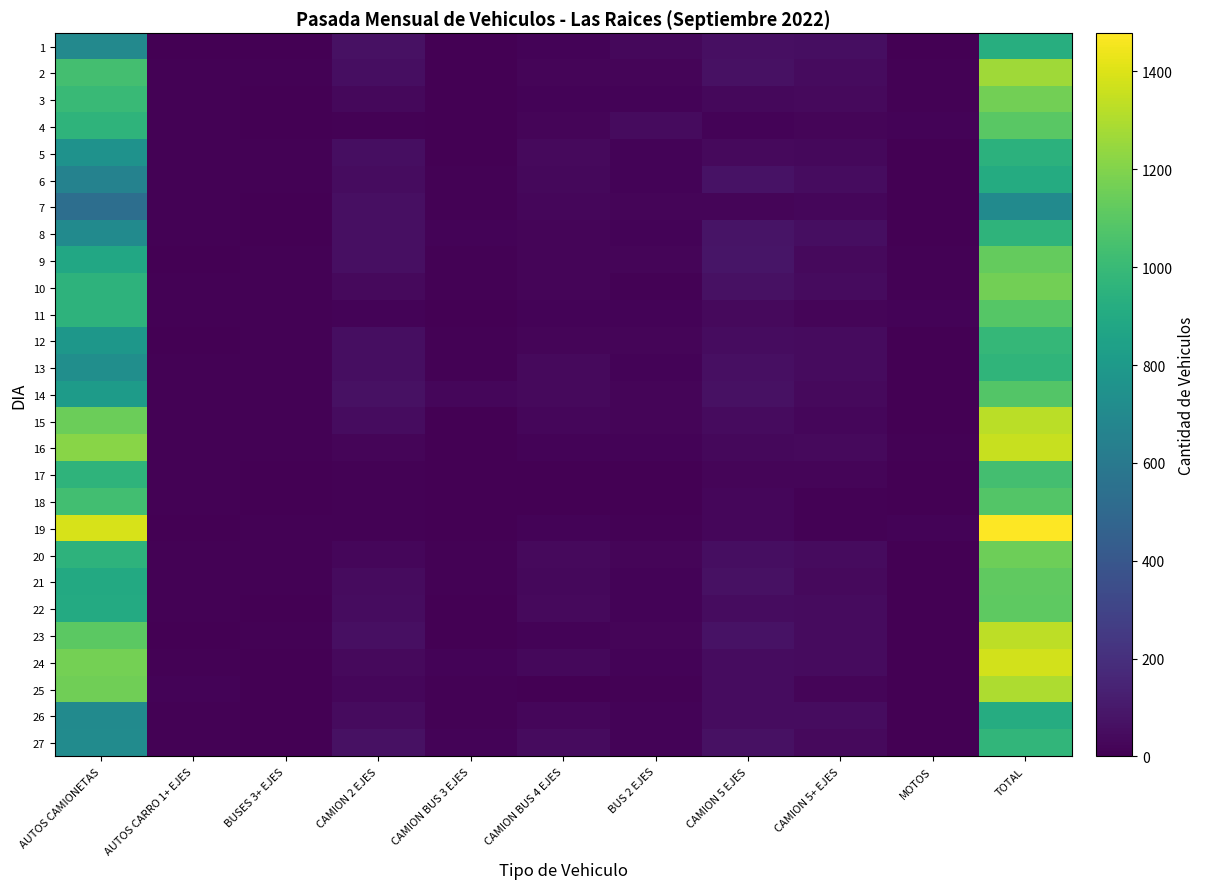

Reading left to right, extract all data points from this chart.

1: AUTOS CAMIONETAS=695	AUTOS CARRO 1+ EJES=2	BUSES 3+ EJES=4	CAMION 2 EJES=66	CAMION BUS 3 EJES=5	CAMION BUS 4 EJES=15	BUS 2 EJES=30	CAMION 5 EJES=59	CAMION 5+ EJES=53	MOTOS=0	TOTAL=929
2: AUTOS CAMIONETAS=1038	AUTOS CARRO 1+ EJES=10	BUSES 3+ EJES=6	CAMION 2 EJES=53	CAMION BUS 3 EJES=5	CAMION BUS 4 EJES=22	BUS 2 EJES=19	CAMION 5 EJES=65	CAMION 5+ EJES=43	MOTOS=8	TOTAL=1269
3: AUTOS CAMIONETAS=1004	AUTOS CARRO 1+ EJES=10	BUSES 3+ EJES=5	CAMION 2 EJES=32	CAMION BUS 3 EJES=3	CAMION BUS 4 EJES=13	BUS 2 EJES=17	CAMION 5 EJES=33	CAMION 5+ EJES=35	MOTOS=9	TOTAL=1161
4: AUTOS CAMIONETAS=962	AUTOS CARRO 1+ EJES=10	BUSES 3+ EJES=5	CAMION 2 EJES=9	CAMION BUS 3 EJES=0	CAMION BUS 4 EJES=19	BUS 2 EJES=43	CAMION 5 EJES=17	CAMION 5+ EJES=20	MOTOS=14	TOTAL=1099
5: AUTOS CAMIONETAS=755	AUTOS CARRO 1+ EJES=8	BUSES 3+ EJES=6	CAMION 2 EJES=55	CAMION BUS 3 EJES=1	CAMION BUS 4 EJES=39	BUS 2 EJES=16	CAMION 5 EJES=37	CAMION 5+ EJES=30	MOTOS=3	TOTAL=950
6: AUTOS CAMIONETAS=658	AUTOS CARRO 1+ EJES=11	BUSES 3+ EJES=6	CAMION 2 EJES=51	CAMION BUS 3 EJES=7	CAMION BUS 4 EJES=34	BUS 2 EJES=17	CAMION 5 EJES=71	CAMION 5+ EJES=50	MOTOS=3	TOTAL=908
7: AUTOS CAMIONETAS=535	AUTOS CARRO 1+ EJES=7	BUSES 3+ EJES=2	CAMION 2 EJES=61	CAMION BUS 3 EJES=9	CAMION BUS 4 EJES=26	BUS 2 EJES=18	CAMION 5 EJES=23	CAMION 5+ EJES=26	MOTOS=0	TOTAL=707
8: AUTOS CAMIONETAS=705	AUTOS CARRO 1+ EJES=6	BUSES 3+ EJES=5	CAMION 2 EJES=58	CAMION BUS 3 EJES=15	CAMION BUS 4 EJES=23	BUS 2 EJES=17	CAMION 5 EJES=76	CAMION 5+ EJES=53	MOTOS=1	TOTAL=959
9: AUTOS CAMIONETAS=884	AUTOS CARRO 1+ EJES=5	BUSES 3+ EJES=6	CAMION 2 EJES=61	CAMION BUS 3 EJES=6	CAMION BUS 4 EJES=20	BUS 2 EJES=19	CAMION 5 EJES=83	CAMION 5+ EJES=38	MOTOS=8	TOTAL=1130
10: AUTOS CAMIONETAS=953	AUTOS CARRO 1+ EJES=10	BUSES 3+ EJES=6	CAMION 2 EJES=37	CAMION BUS 3 EJES=8	CAMION BUS 4 EJES=19	BUS 2 EJES=11	CAMION 5 EJES=68	CAMION 5+ EJES=43	MOTOS=9	TOTAL=1164
11: AUTOS CAMIONETAS=955	AUTOS CARRO 1+ EJES=11	BUSES 3+ EJES=6	CAMION 2 EJES=16	CAMION BUS 3 EJES=0	CAMION BUS 4 EJES=13	BUS 2 EJES=14	CAMION 5 EJES=37	CAMION 5+ EJES=23	MOTOS=14	TOTAL=1089
12: AUTOS CAMIONETAS=781	AUTOS CARRO 1+ EJES=4	BUSES 3+ EJES=6	CAMION 2 EJES=52	CAMION BUS 3 EJES=6	CAMION BUS 4 EJES=21	BUS 2 EJES=21	CAMION 5 EJES=51	CAMION 5+ EJES=43	MOTOS=0	TOTAL=985
13: AUTOS CAMIONETAS=730	AUTOS CARRO 1+ EJES=6	BUSES 3+ EJES=6	CAMION 2 EJES=55	CAMION BUS 3 EJES=9	CAMION BUS 4 EJES=40	BUS 2 EJES=14	CAMION 5 EJES=60	CAMION 5+ EJES=41	MOTOS=4	TOTAL=965
14: AUTOS CAMIONETAS=810	AUTOS CARRO 1+ EJES=10	BUSES 3+ EJES=6	CAMION 2 EJES=65	CAMION BUS 3 EJES=28	CAMION BUS 4 EJES=36	BUS 2 EJES=20	CAMION 5 EJES=66	CAMION 5+ EJES=38	MOTOS=2	TOTAL=1081
15: AUTOS CAMIONETAS=1145	AUTOS CARRO 1+ EJES=7	BUSES 3+ EJES=6	CAMION 2 EJES=49	CAMION BUS 3 EJES=2	CAMION BUS 4 EJES=26	BUS 2 EJES=18	CAMION 5 EJES=46	CAMION 5+ EJES=28	MOTOS=0	TOTAL=1327
16: AUTOS CAMIONETAS=1213	AUTOS CARRO 1+ EJES=8	BUSES 3+ EJES=6	CAMION 2 EJES=19	CAMION BUS 3 EJES=2	CAMION BUS 4 EJES=16	BUS 2 EJES=13	CAMION 5 EJES=33	CAMION 5+ EJES=37	MOTOS=7	TOTAL=1354
17: AUTOS CAMIONETAS=962	AUTOS CARRO 1+ EJES=10	BUSES 3+ EJES=5	CAMION 2 EJES=9	CAMION BUS 3 EJES=2	CAMION BUS 4 EJES=4	BUS 2 EJES=3	CAMION 5 EJES=19	CAMION 5+ EJES=18	MOTOS=4	TOTAL=1036
18: AUTOS CAMIONETAS=1030	AUTOS CARRO 1+ EJES=7	BUSES 3+ EJES=5	CAMION 2 EJES=8	CAMION BUS 3 EJES=0	CAMION BUS 4 EJES=1	BUS 2 EJES=2	CAMION 5 EJES=24	CAMION 5+ EJES=8	MOTOS=0	TOTAL=1085
19: AUTOS CAMIONETAS=1387	AUTOS CARRO 1+ EJES=5	BUSES 3+ EJES=6	CAMION 2 EJES=11	CAMION BUS 3 EJES=0	CAMION BUS 4 EJES=14	BUS 2 EJES=7	CAMION 5 EJES=26	CAMION 5+ EJES=7	MOTOS=15	TOTAL=1478
20: AUTOS CAMIONETAS=954	AUTOS CARRO 1+ EJES=8	BUSES 3+ EJES=6	CAMION 2 EJES=28	CAMION BUS 3 EJES=6	CAMION BUS 4 EJES=39	BUS 2 EJES=18	CAMION 5 EJES=53	CAMION 5+ EJES=41	MOTOS=0	TOTAL=1153
21: AUTOS CAMIONETAS=896	AUTOS CARRO 1+ EJES=6	BUSES 3+ EJES=8	CAMION 2 EJES=44	CAMION BUS 3 EJES=6	CAMION BUS 4 EJES=31	BUS 2 EJES=15	CAMION 5 EJES=66	CAMION 5+ EJES=38	MOTOS=5	TOTAL=1115
22: AUTOS CAMIONETAS=905	AUTOS CARRO 1+ EJES=6	BUSES 3+ EJES=4	CAMION 2 EJES=51	CAMION BUS 3 EJES=3	CAMION BUS 4 EJES=39	BUS 2 EJES=13	CAMION 5 EJES=49	CAMION 5+ EJES=41	MOTOS=0	TOTAL=1111
23: AUTOS CAMIONETAS=1103	AUTOS CARRO 1+ EJES=4	BUSES 3+ EJES=6	CAMION 2 EJES=59	CAMION BUS 3 EJES=3	CAMION BUS 4 EJES=15	BUS 2 EJES=21	CAMION 5 EJES=72	CAMION 5+ EJES=43	MOTOS=3	TOTAL=1329
24: AUTOS CAMIONETAS=1172	AUTOS CARRO 1+ EJES=8	BUSES 3+ EJES=5	CAMION 2 EJES=40	CAMION BUS 3 EJES=12	CAMION BUS 4 EJES=31	BUS 2 EJES=12	CAMION 5 EJES=48	CAMION 5+ EJES=46	MOTOS=3	TOTAL=1377
25: AUTOS CAMIONETAS=1156	AUTOS CARRO 1+ EJES=14	BUSES 3+ EJES=5	CAMION 2 EJES=27	CAMION BUS 3 EJES=9	CAMION BUS 4 EJES=3	BUS 2 EJES=11	CAMION 5 EJES=48	CAMION 5+ EJES=20	MOTOS=4	TOTAL=1297
26: AUTOS CAMIONETAS=706	AUTOS CARRO 1+ EJES=9	BUSES 3+ EJES=4	CAMION 2 EJES=42	CAMION BUS 3 EJES=10	CAMION BUS 4 EJES=27	BUS 2 EJES=16	CAMION 5 EJES=51	CAMION 5+ EJES=49	MOTOS=0	TOTAL=914
27: AUTOS CAMIONETAS=713	AUTOS CARRO 1+ EJES=8	BUSES 3+ EJES=4	CAMION 2 EJES=65	CAMION BUS 3 EJES=14	CAMION BUS 4 EJES=45	BUS 2 EJES=16	CAMION 5 EJES=69	CAMION 5+ EJES=40	MOTOS=0	TOTAL=974